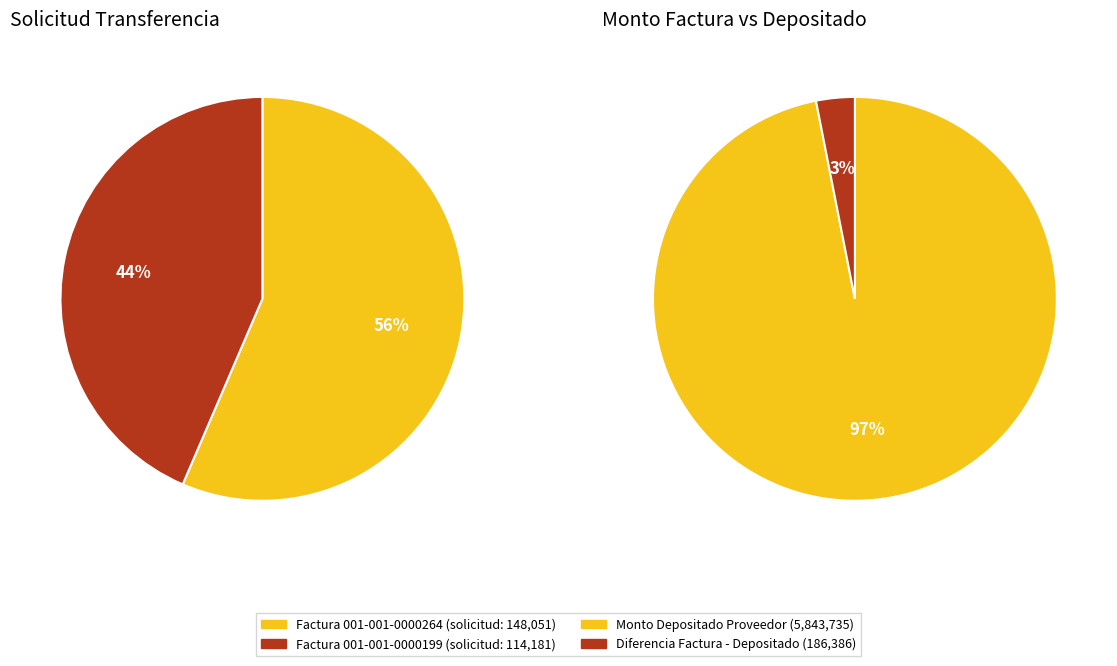

Which slice represents more than half of the pie?

Factura 001-001-0000264